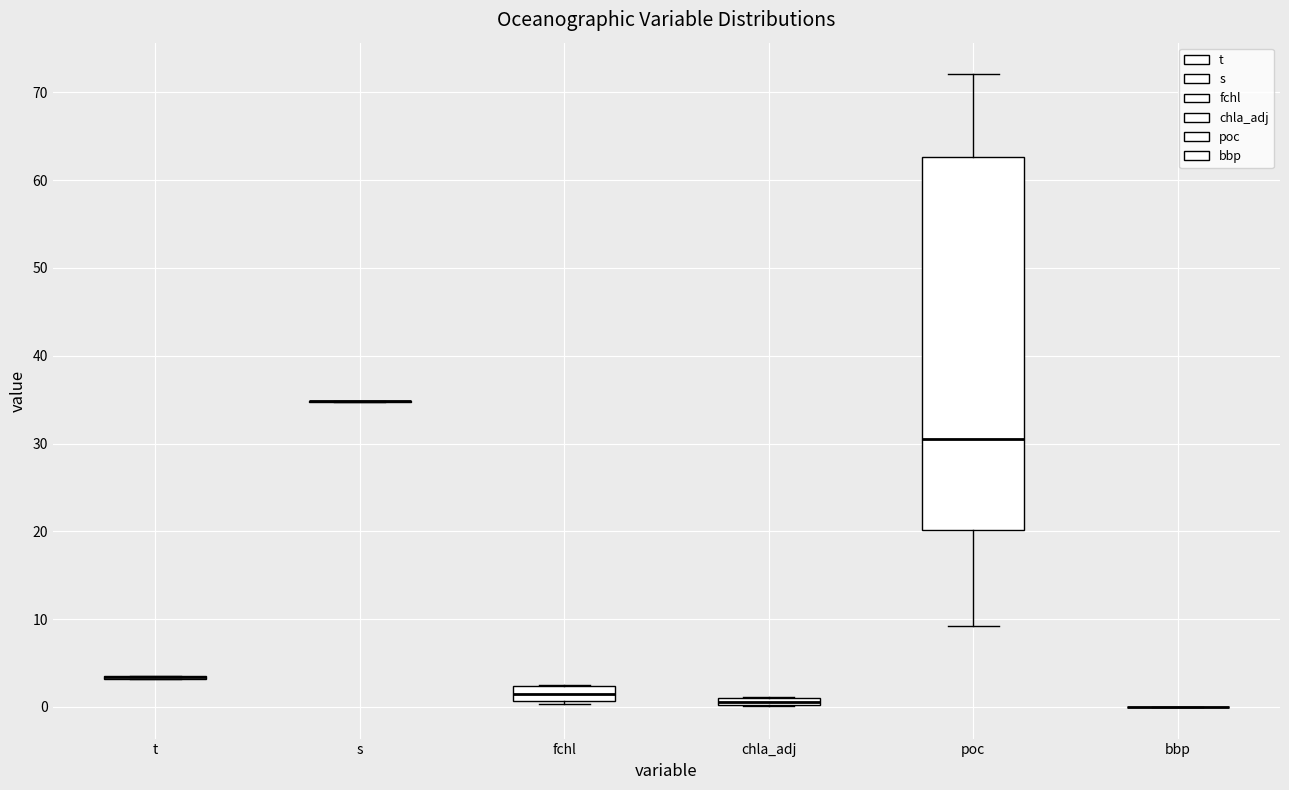

Comparing the boxes themselves (not the whiskers), which one is the tallest?

poc